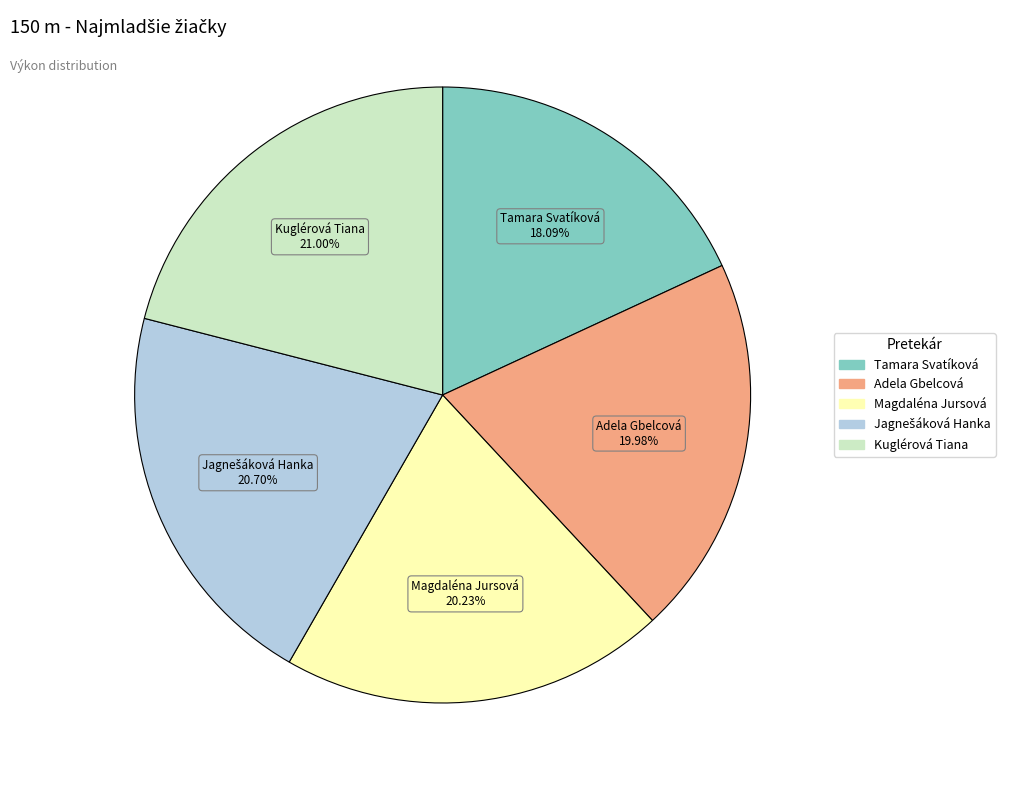

Is it true that Magdaléna Jursová is 26% of the pie?

False